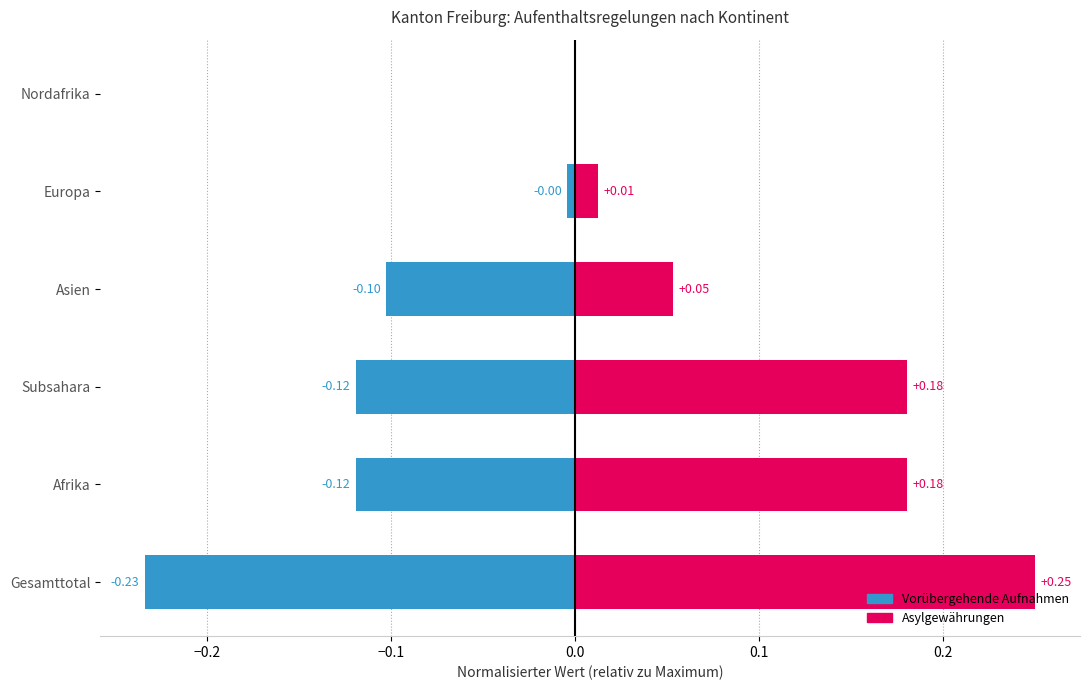

At Afrika, list the series in order from largest to smallest.

Asylgewährungen (positiv), Vorübergehende Aufnahmen (negativ)